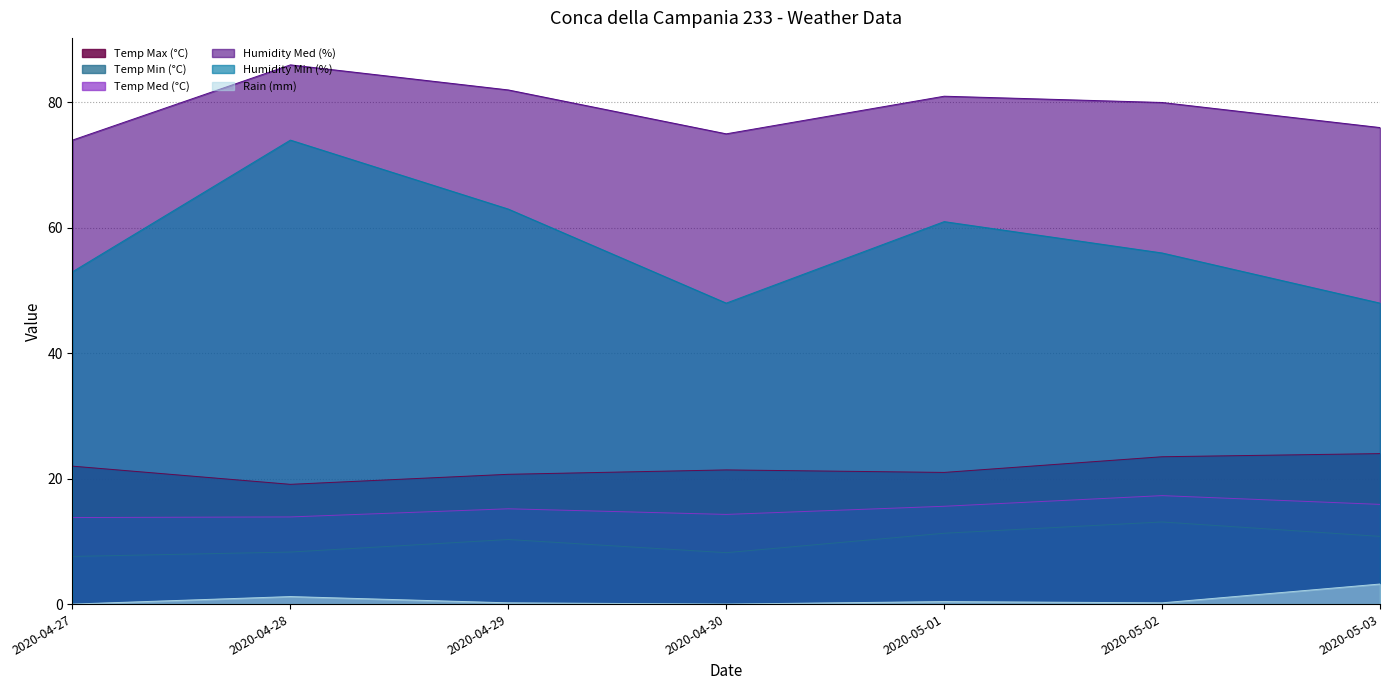

Between 2020-04-27 and 2020-05-03, which series saw the biggest shift?

Humidity Min (%)